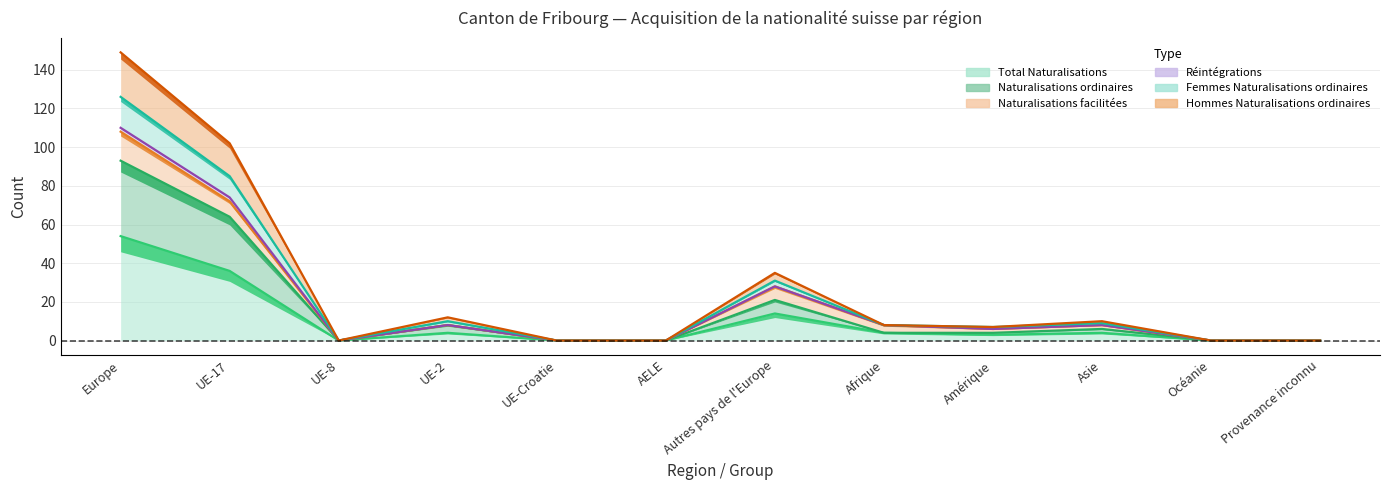

The value of Hommes Naturalisations ordinaires at Océanie is 0. True or false?

True